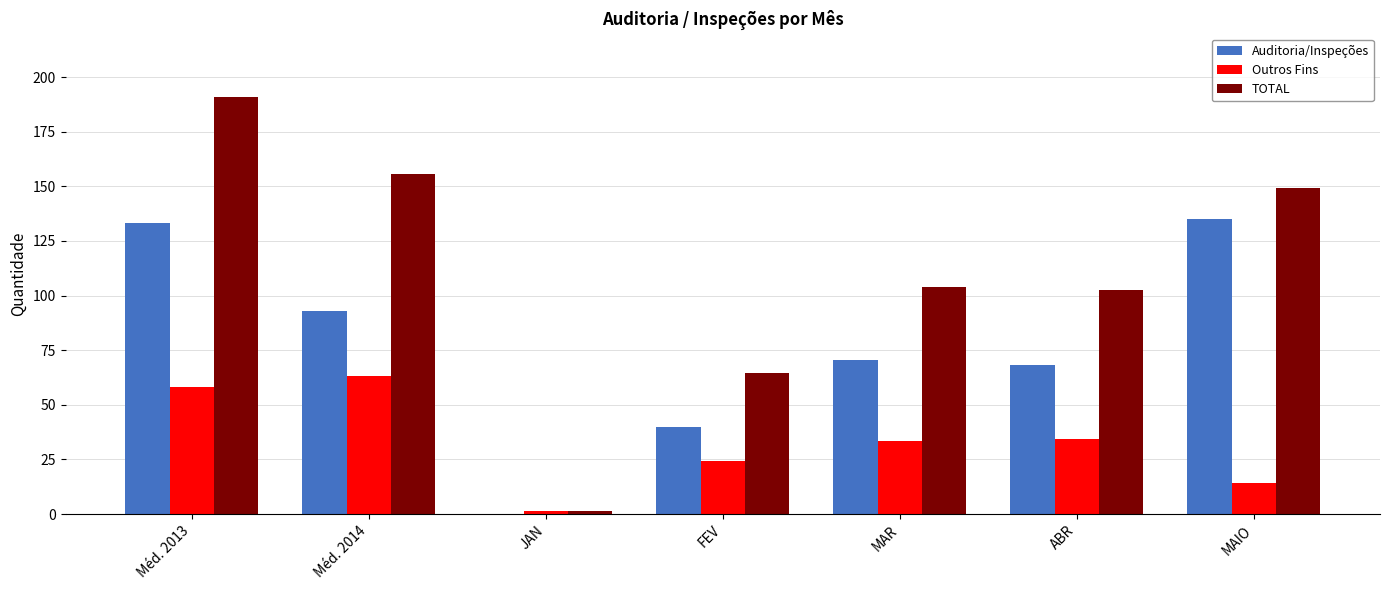

Is it true that TOTAL equals 149.0 at MAIO?

True